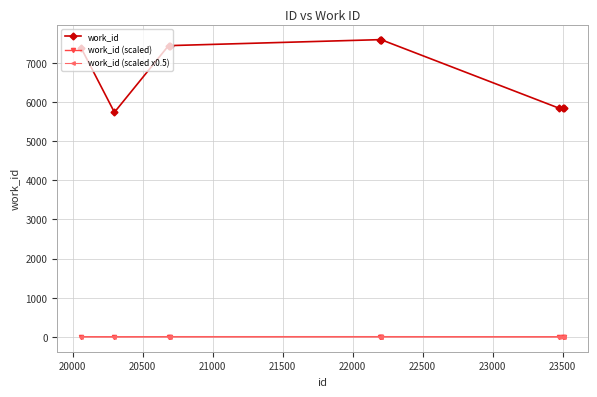

What is the greatest value displayed?

7591.0